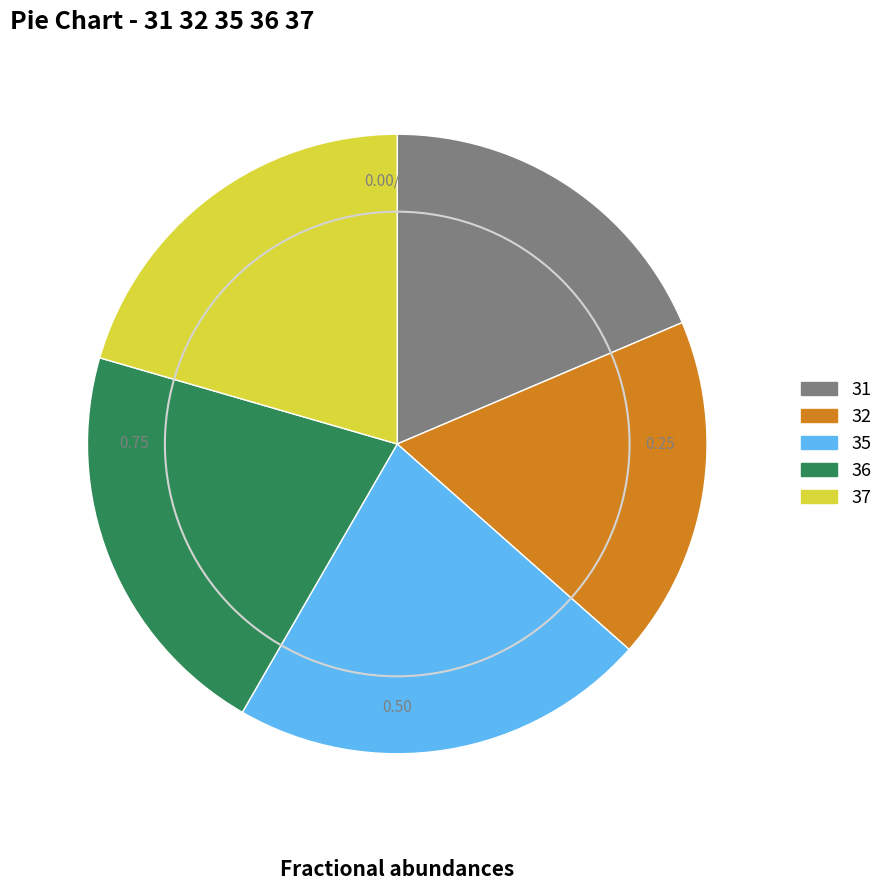

True or false: 35 accounts for 12% of the total.

False